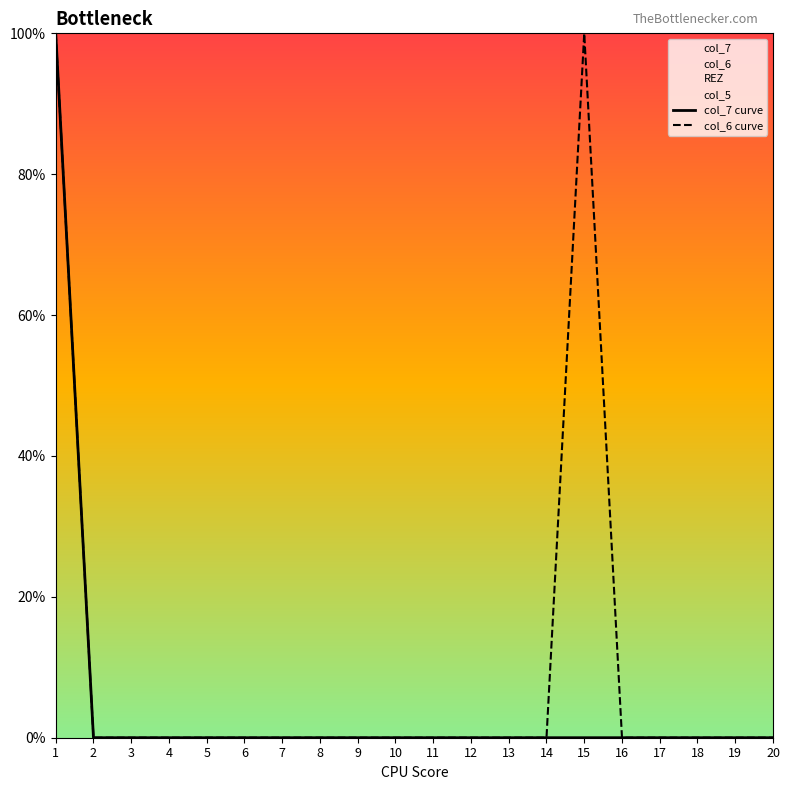

How many values in the col_7 curve series exceed 0?

1